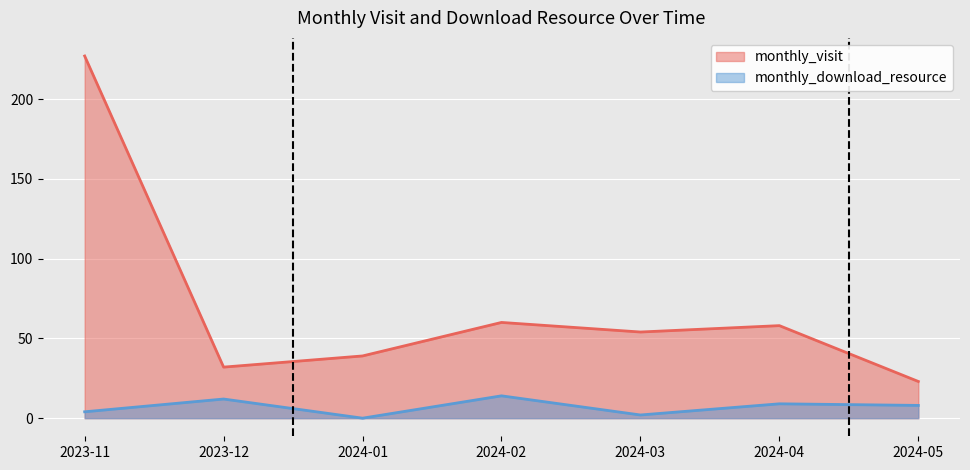

At which label does monthly_visit reach its minimum?

2024-05